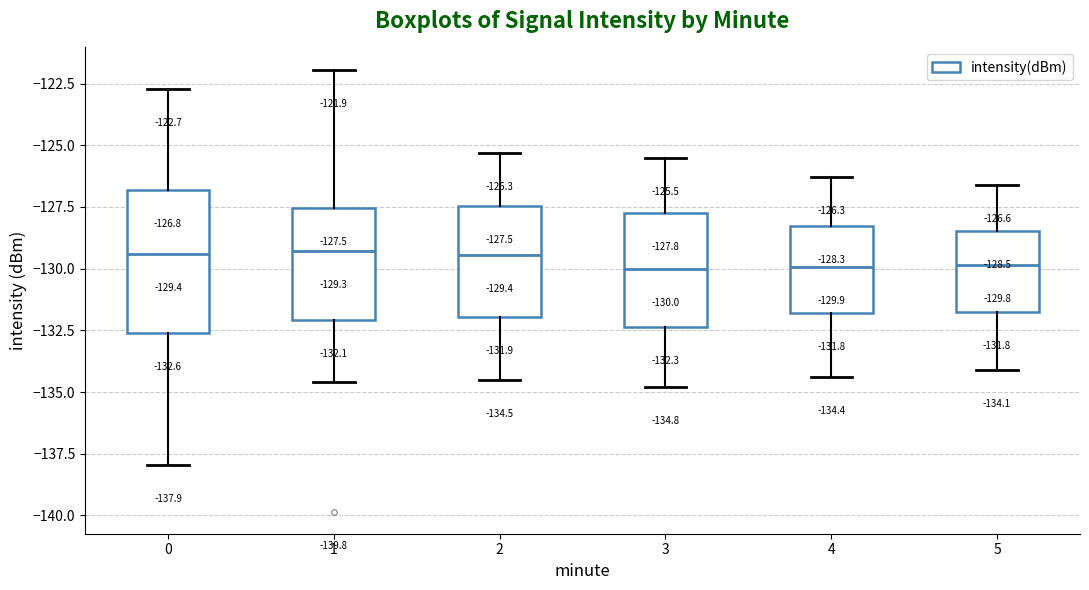

Which box is the tallest, from its lower edge to its upper edge?

0